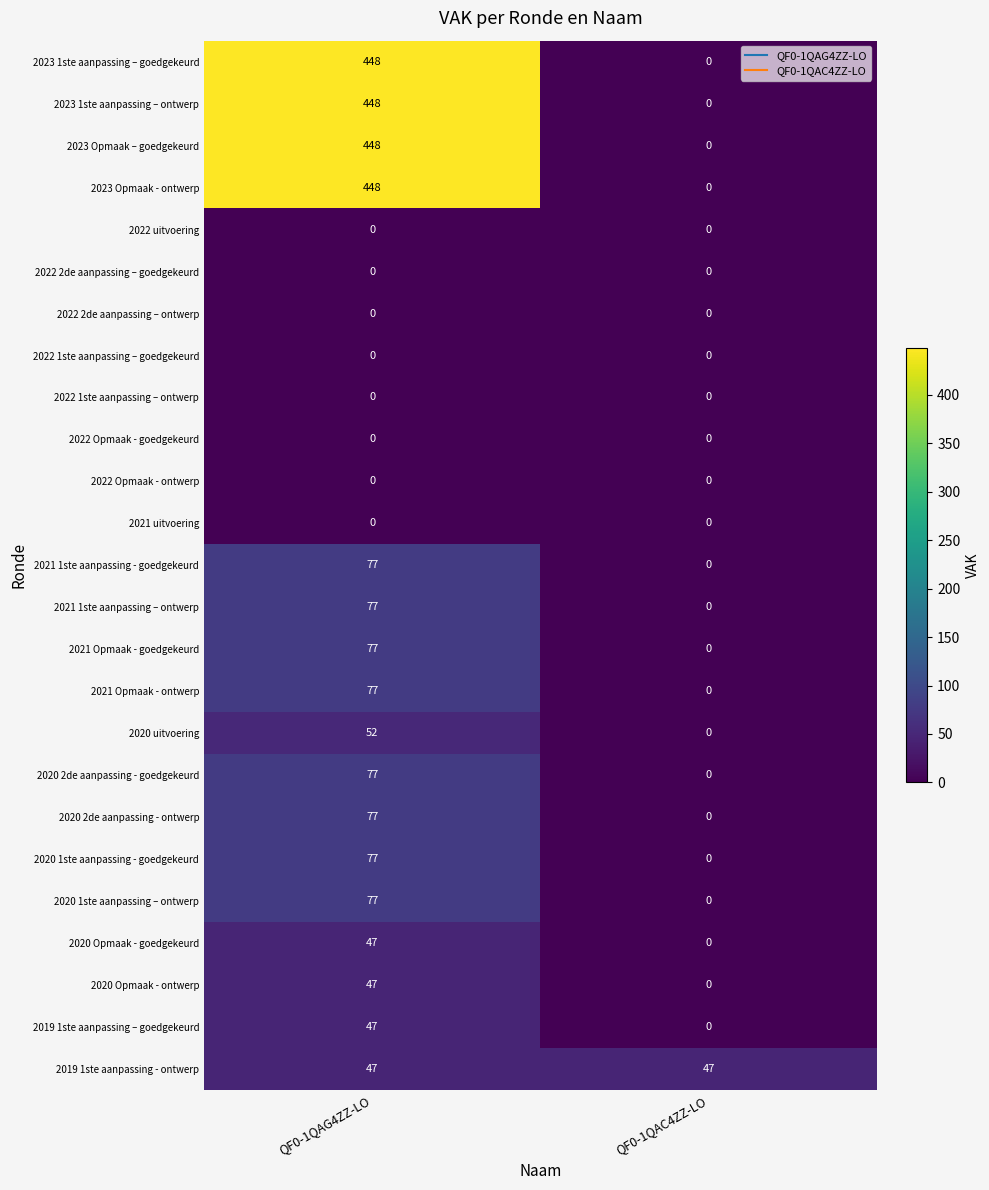

What is the total value across all series at QF0-1QAC4ZZ-LO?

47